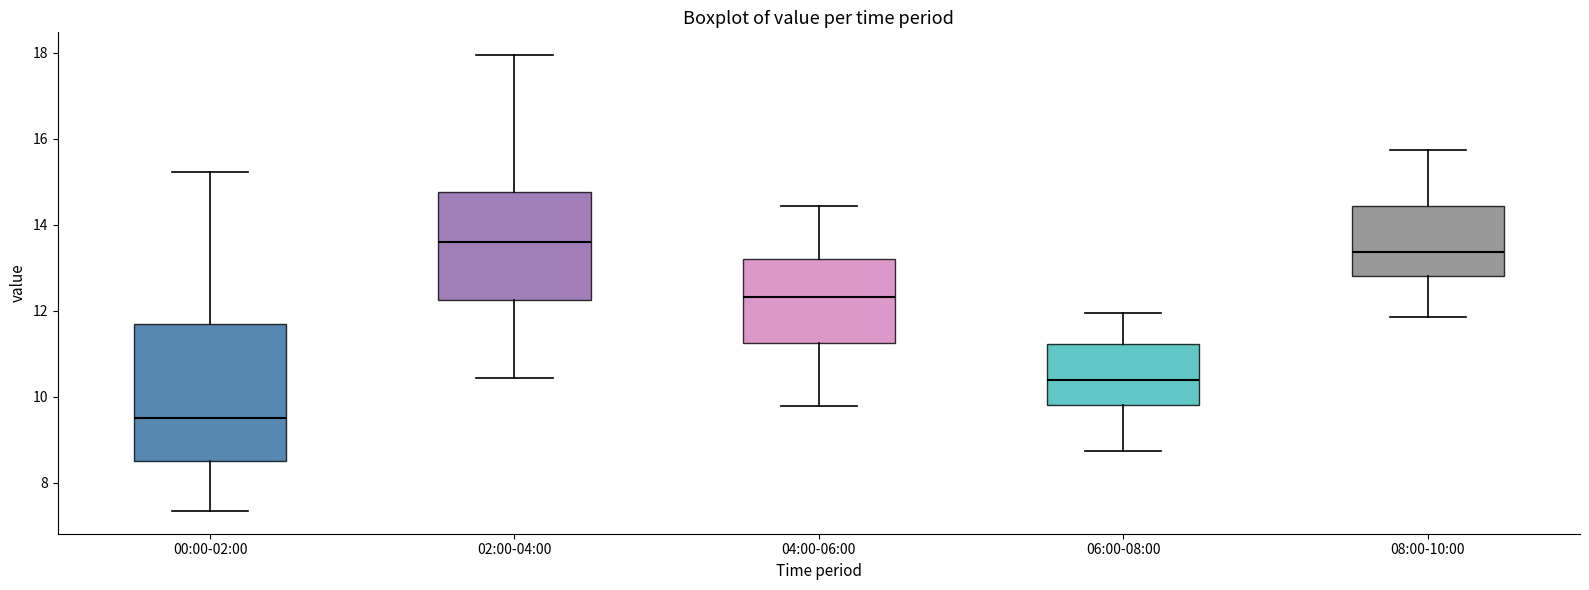

Which box has the lowest median line?

00:00-02:00